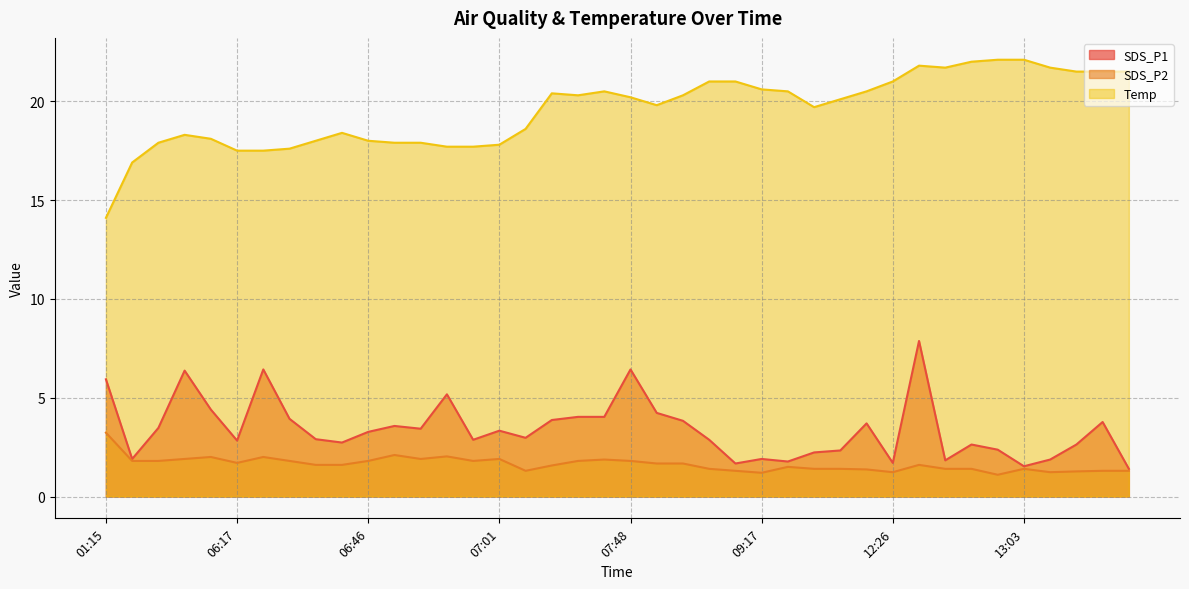

Where is the first local minimum for Temp?

07:43